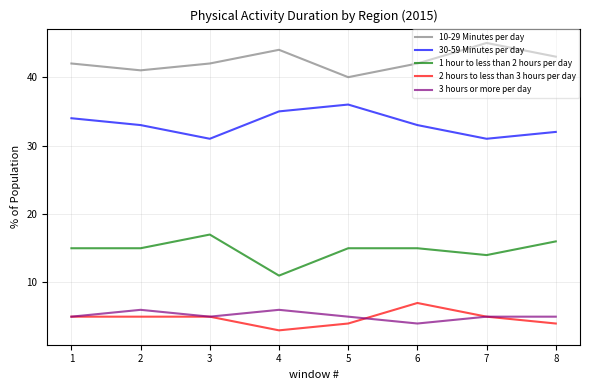

Rank the series at 4 from lowest to highest value.

2 hours to less than 3 hours per day, 3 hours or more per day, 1 hour to less than 2 hours per day, 30-59 Minutes per day, 10-29 Minutes per day